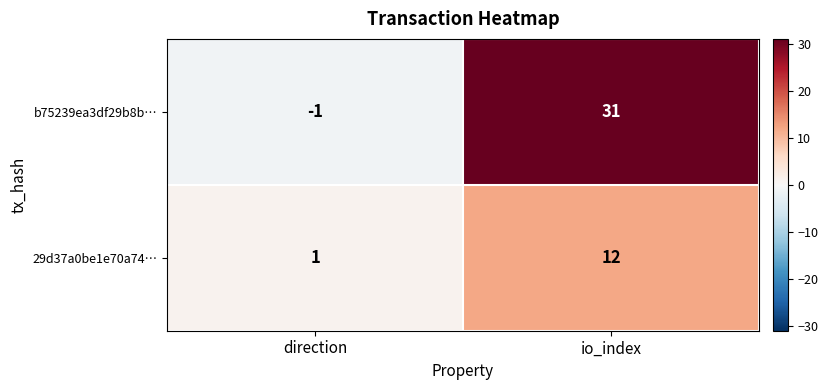

At how many categories does at least one series exceed 10?

1